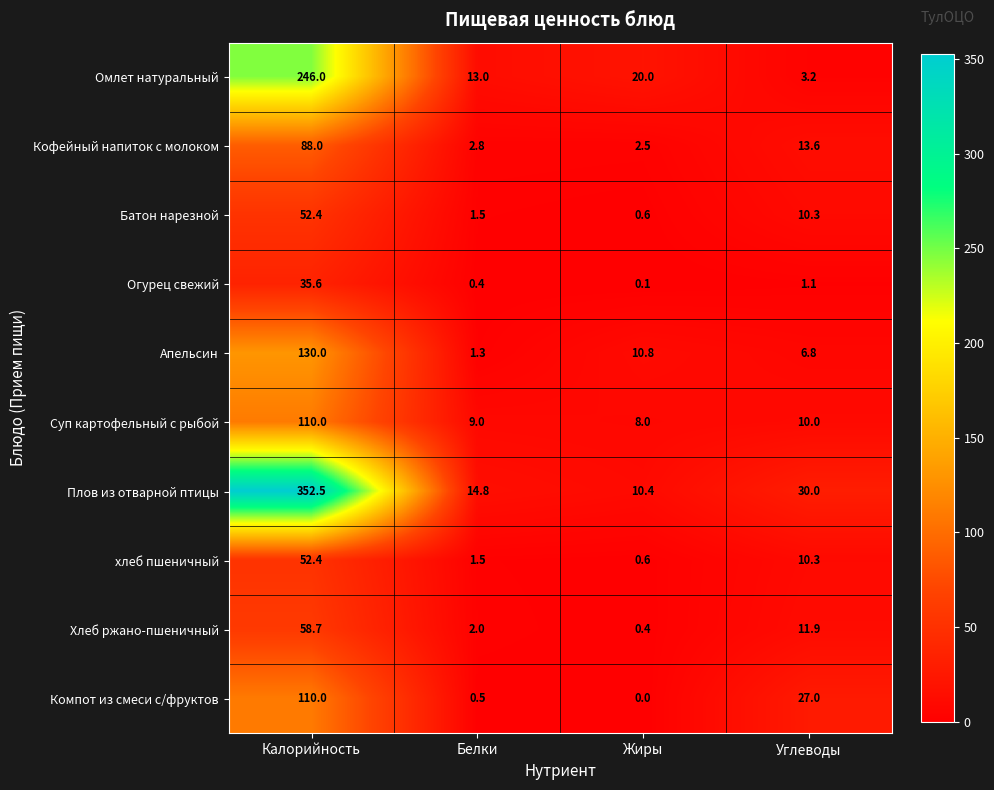

The value of Кофейный напиток с молоком at Жиры is 1.7. True or false?

False